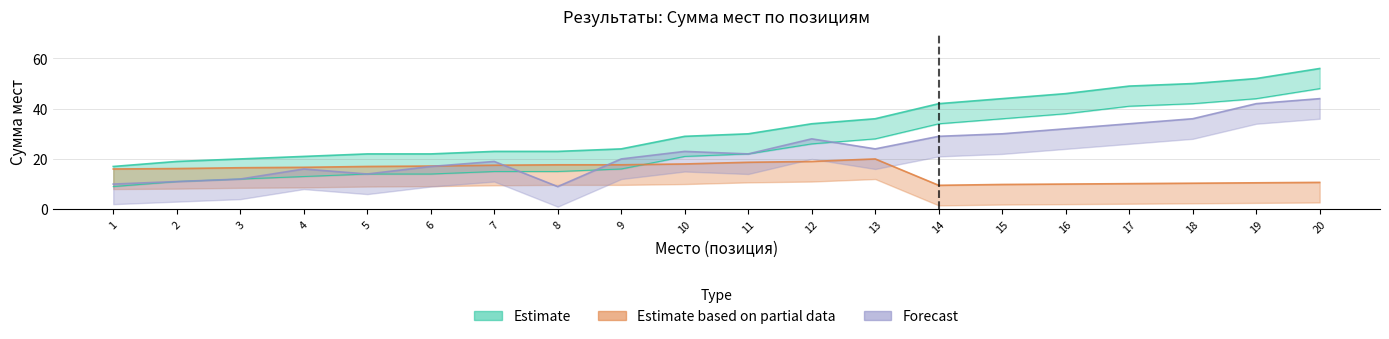

Is it true that Forecast equals 34.0 at 17?

True